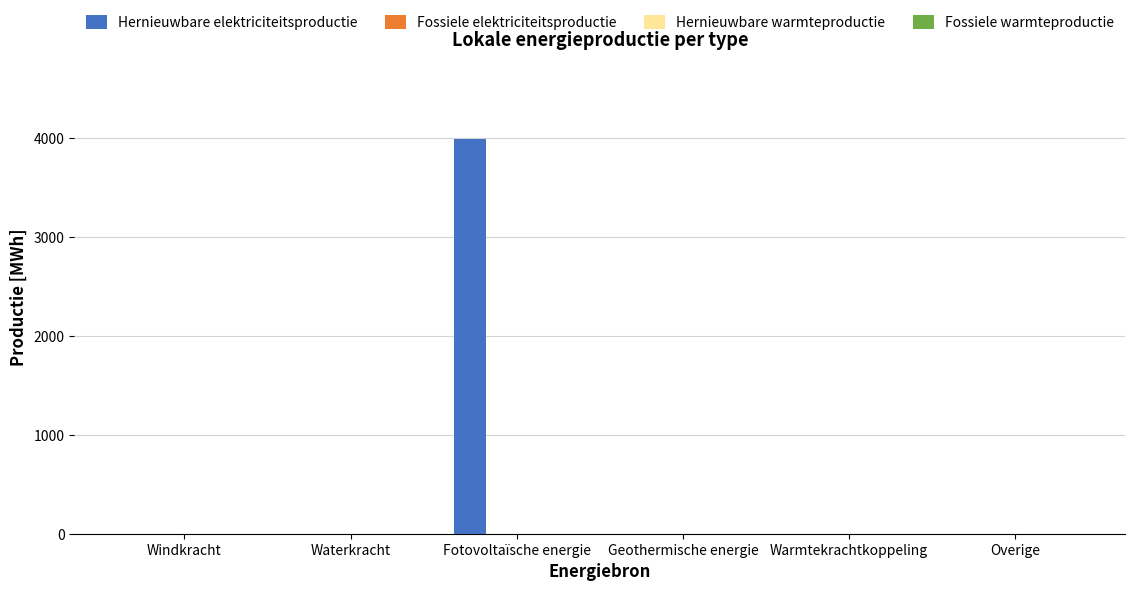

What is the sum of all values?

3992.0